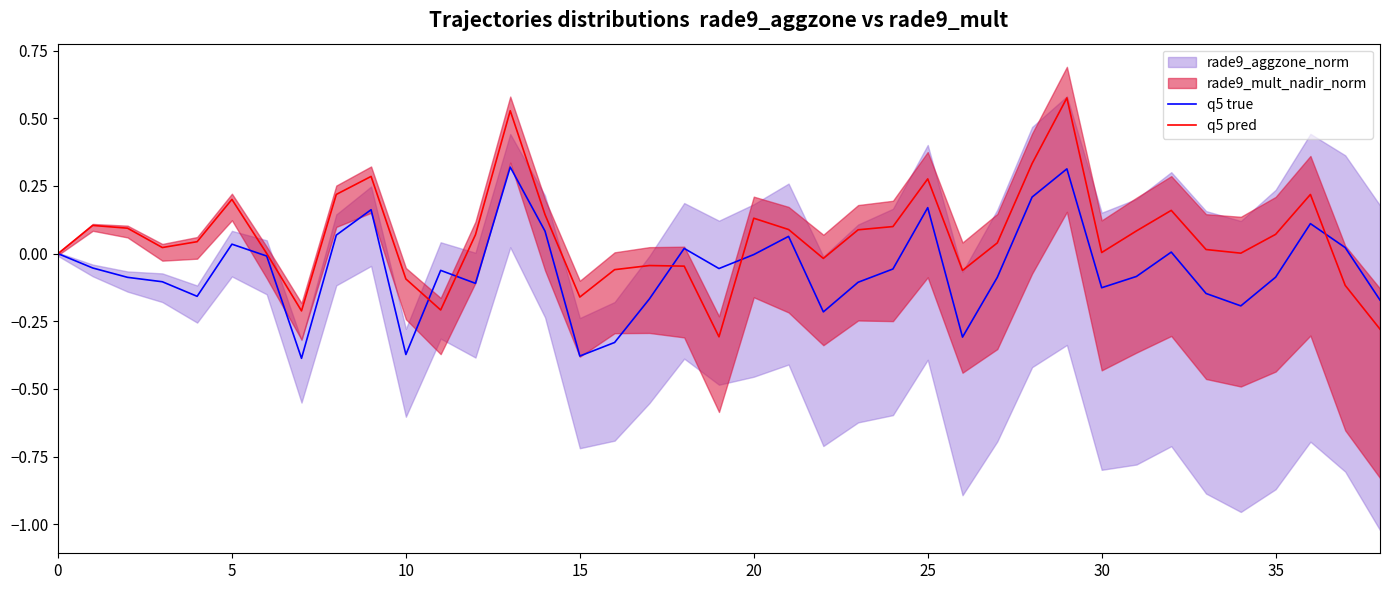

The value of q5 true at 38 is -0.3. True or false?

False